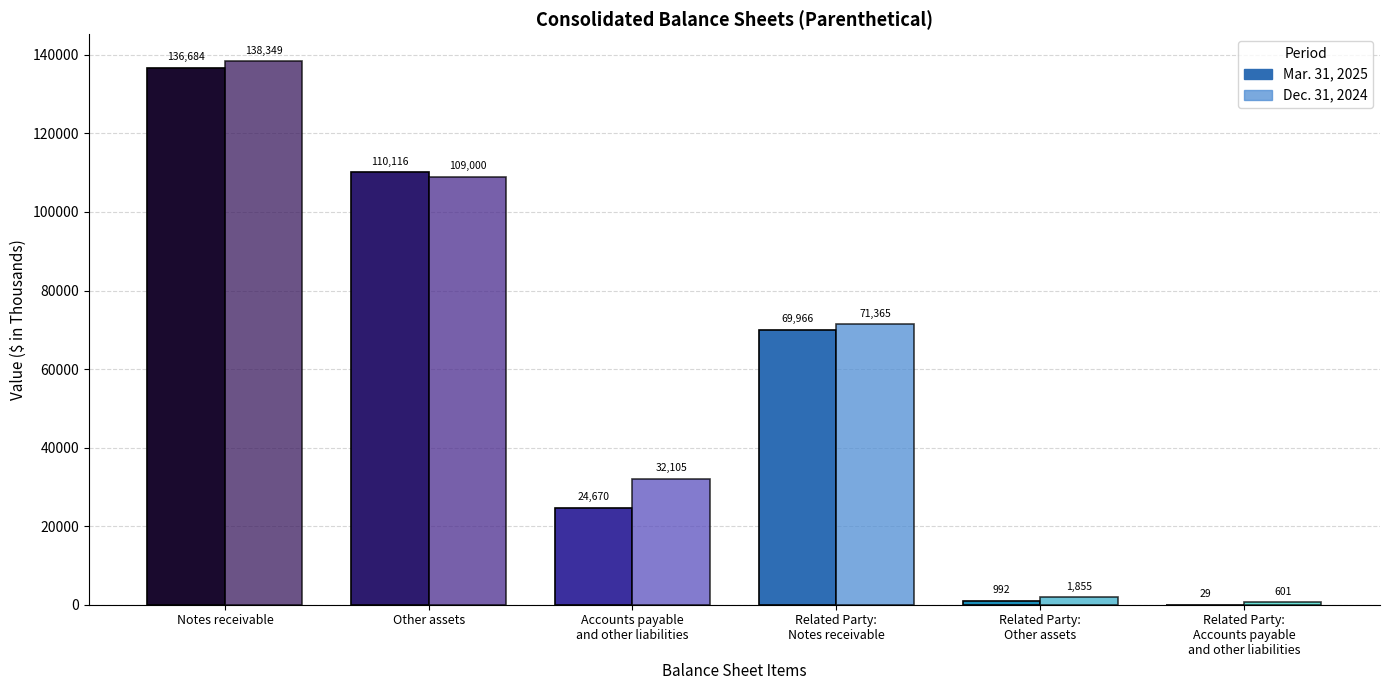

Is it true that Dec. 31, 2024 equals 32105 at Accounts payable
and other liabilities?

True